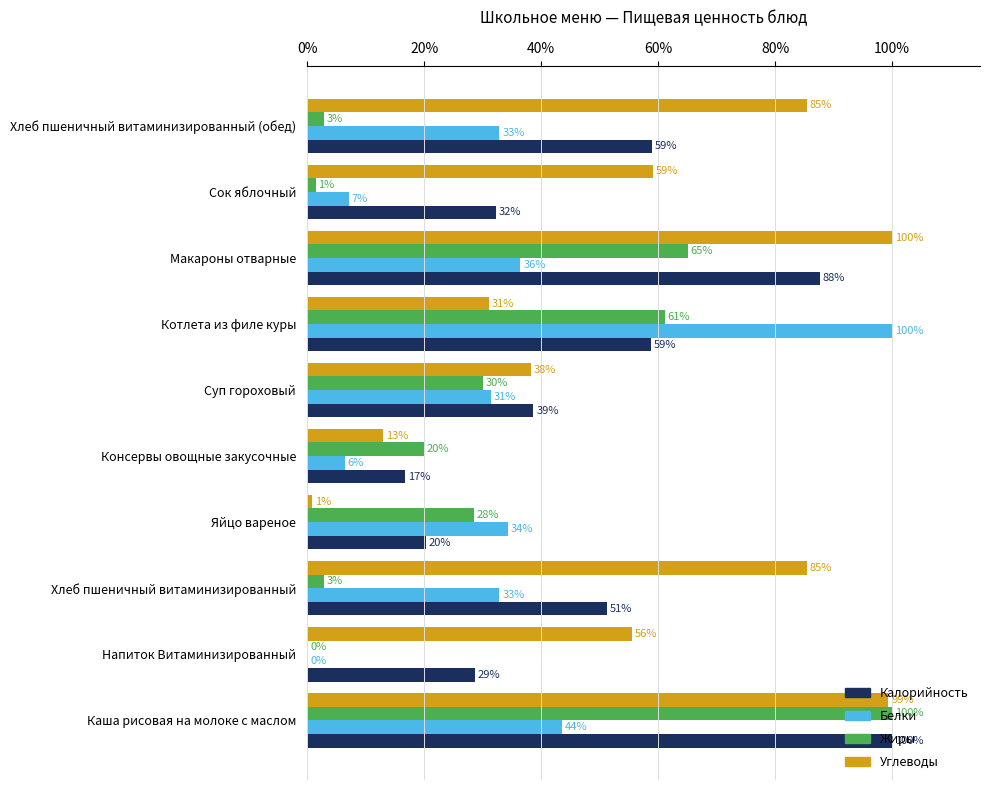

Which series changed the most between Сок яблочный and Хлеб пшеничный витаминизированный (обед)?

Калорийность